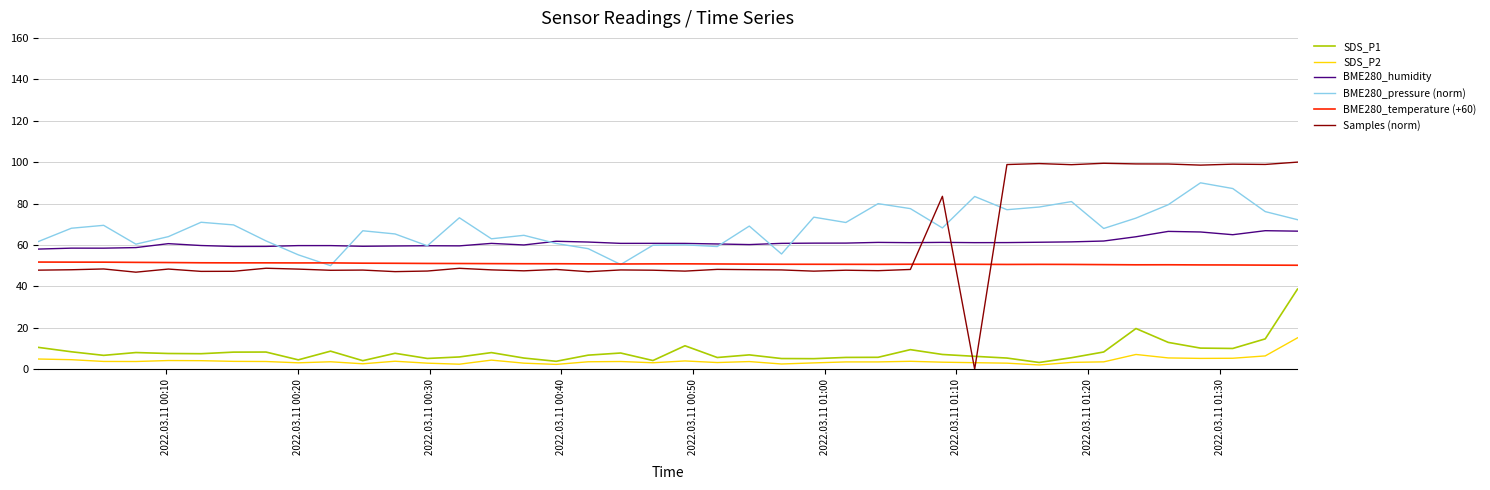

Which series has the largest range (max minus min)?

Samples (norm)